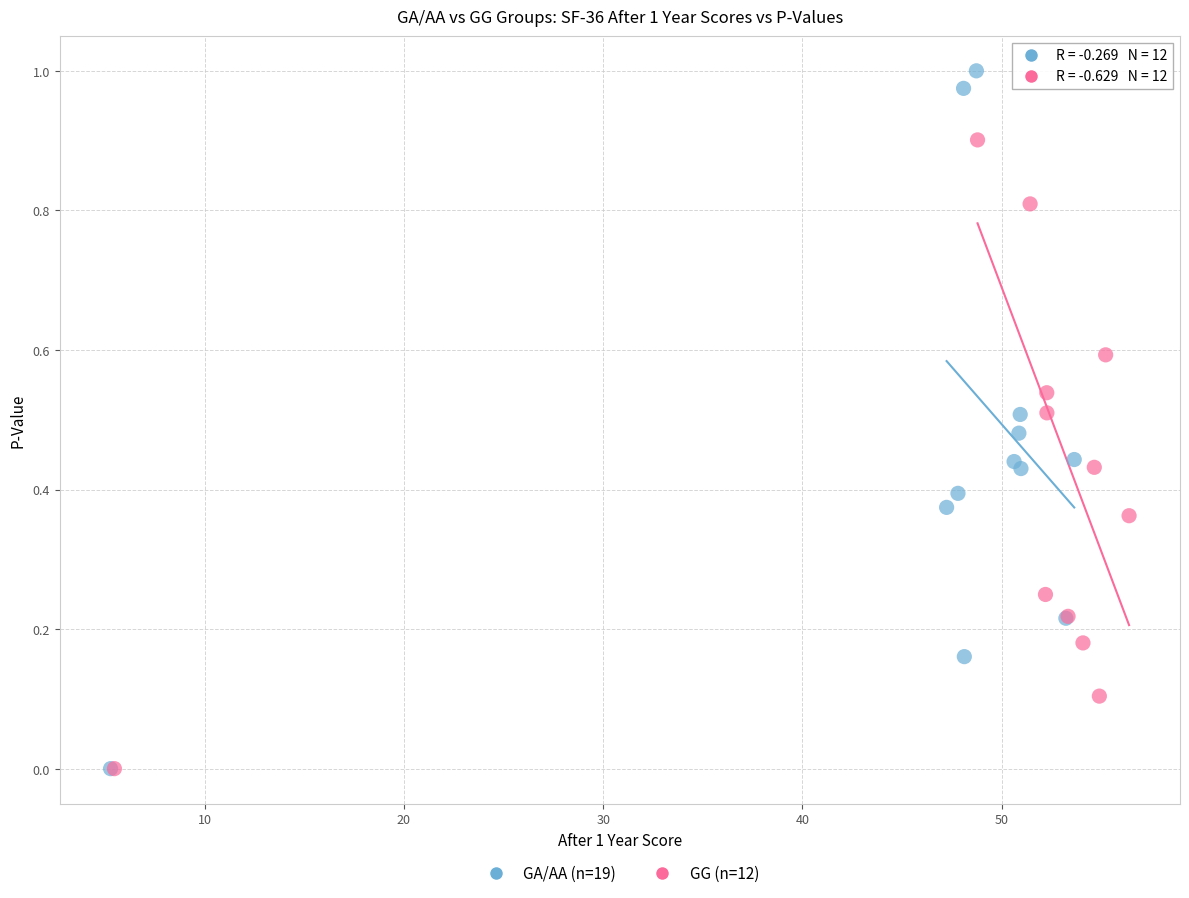

What are all the series names shown in the legend?

GA/AA (n=19), GG (n=12)